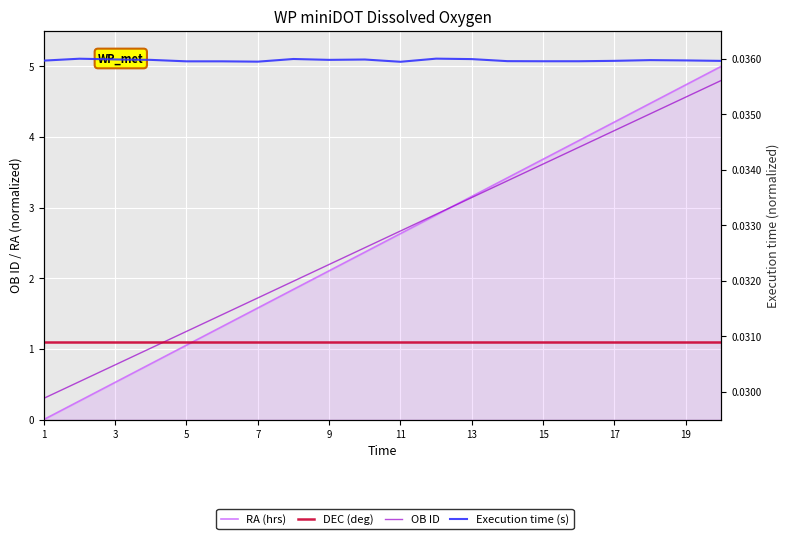

At 13, list the series in order from smallest to largest.

Execution time (s), DEC (deg), OB ID, RA (hrs)